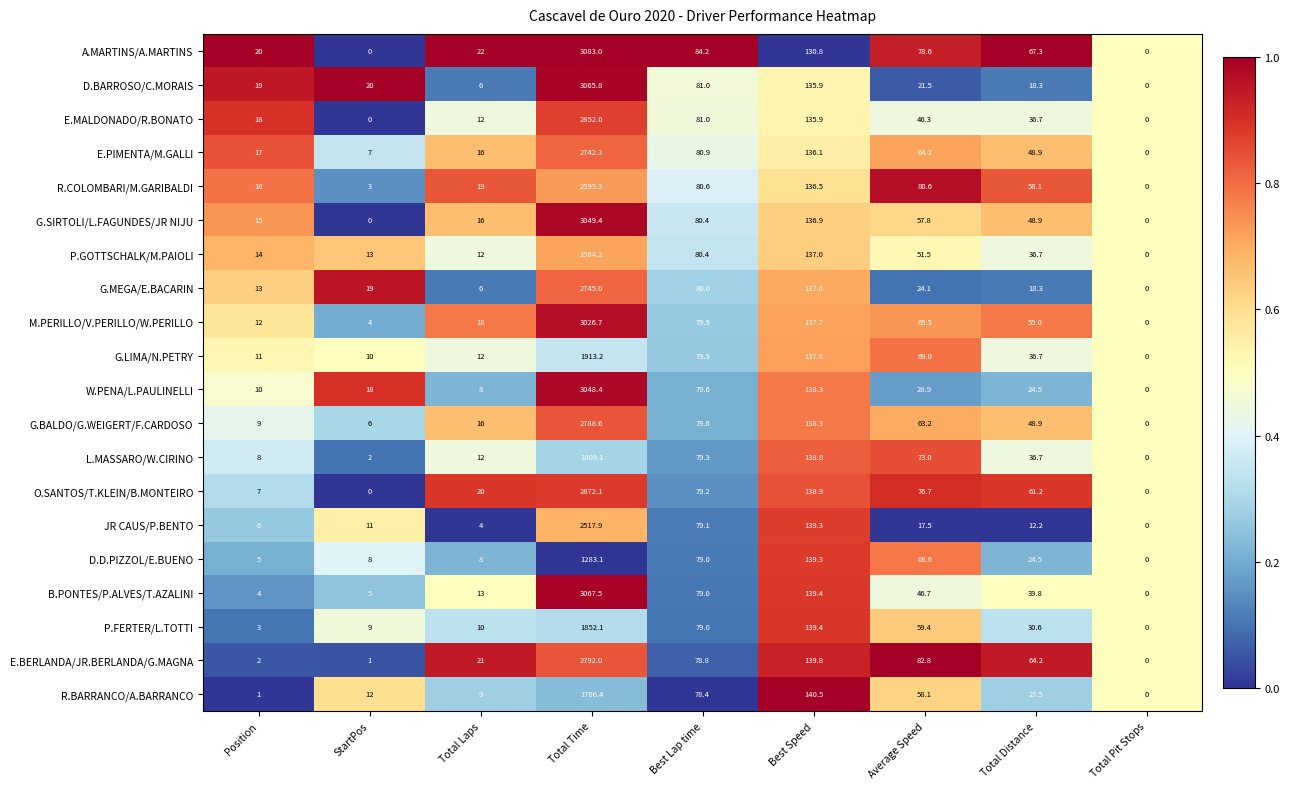

List the series in order of their peak value, lowest first.

D.D.PIZZOL/E.BUENO, R.BARRANCO/A.BARRANCO, L.MASSARO/W.CIRINO, P.FERTER/L.TOTTI, G.LIMA/N.PETRY, JR CAUS/P.BENTO, P.GOTTSCHALK/M.PAIOLI, R.COLOMBARI/M.GARIBALDI, E.PIMENTA/M.GALLI, G.MEGA/E.BACARIN, G.BALDO/G.WEIGERT/F.CARDOSO, E.BERLANDA/JR.BERLANDA/G.MAGNA, E.MALDONADO/R.BONATO, O.SANTOS/T.KLEIN/B.MONTEIRO, M.PERILLO/V.PERILLO/W.PERILLO, W.PENA/L.PAULINELLI, G.SIRTOLI/L.FAGUNDES/JR NIJU, D.BARROSO/C.MORAIS, B.PONTES/P.ALVES/T.AZALINI, A.MARTINS/A.MARTINS